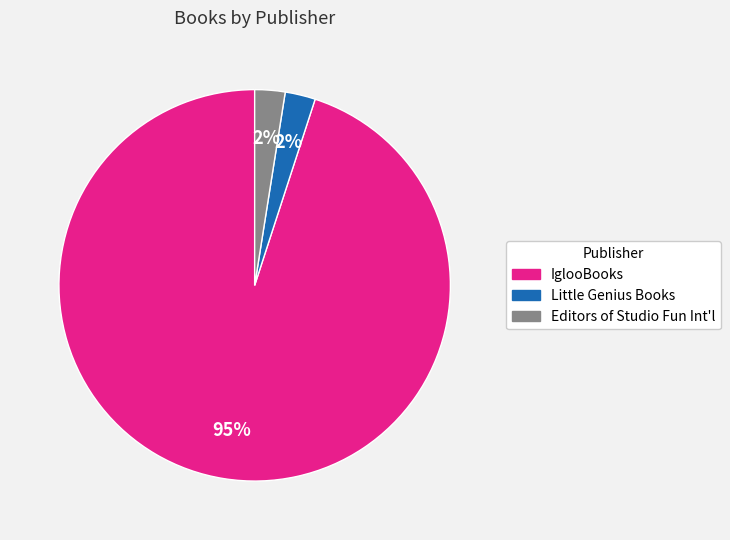

To the nearest percent, what is the average slice percentage?

33%